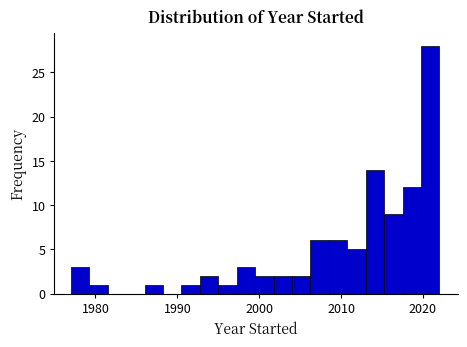

Read against the x-axis, roughly where is the centre of the tallest bar?

2021